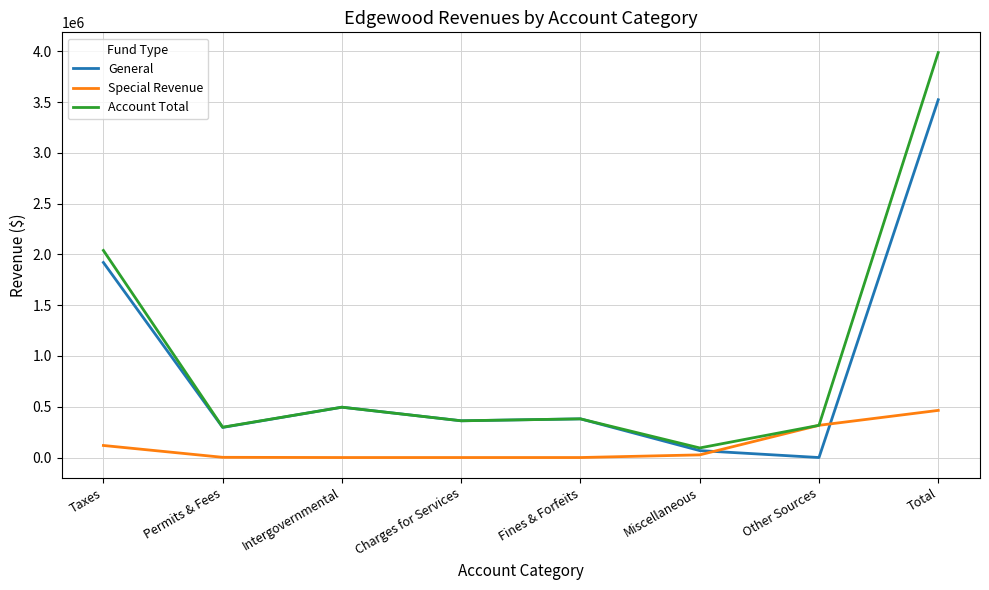

True or false: Special Revenue has a value of 118693 at Taxes.

True